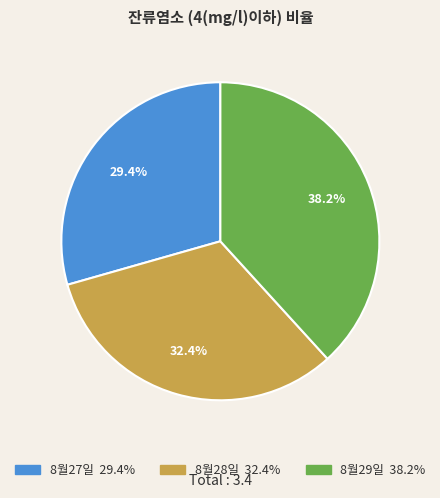

What percentage is NOT represented by 8월29일?

61.8%